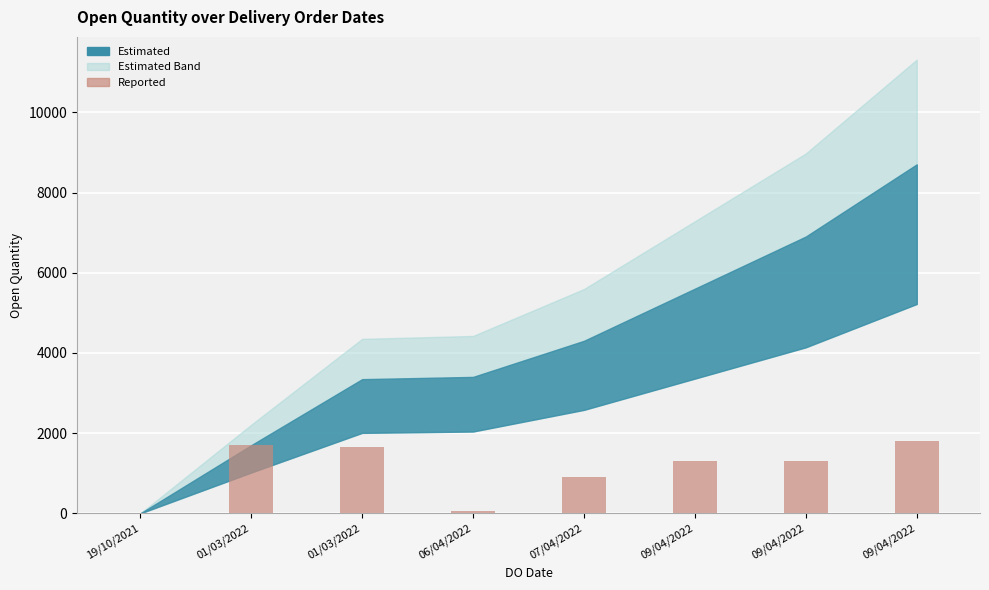

Rank the categories by value from highest to lowest.

09/04/2022, 01/03/2022, 01/03/2022, 09/04/2022, 09/04/2022, 07/04/2022, 06/04/2022, 19/10/2021